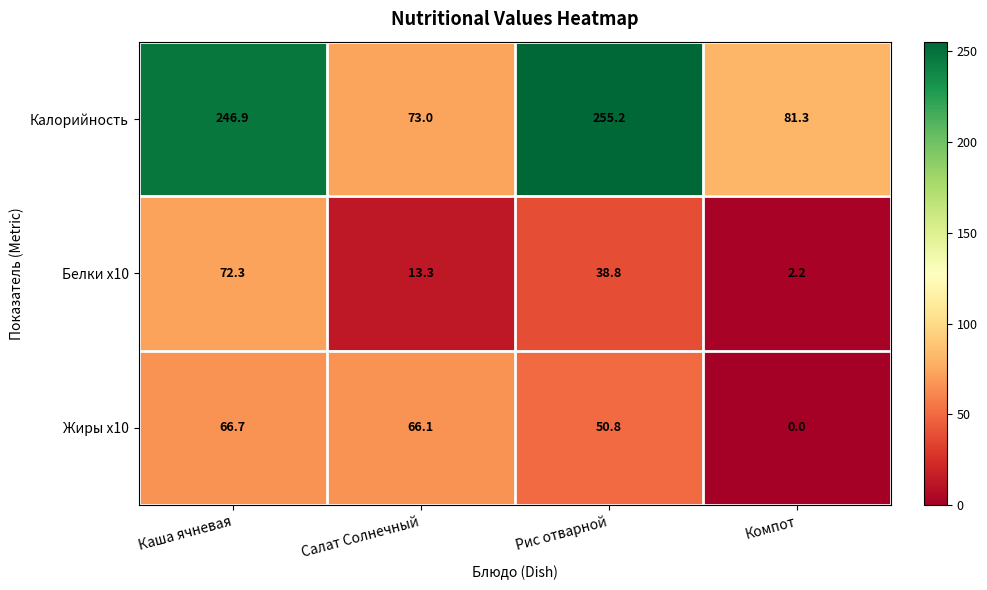

How many values in the Калорийность series exceed 246?

2